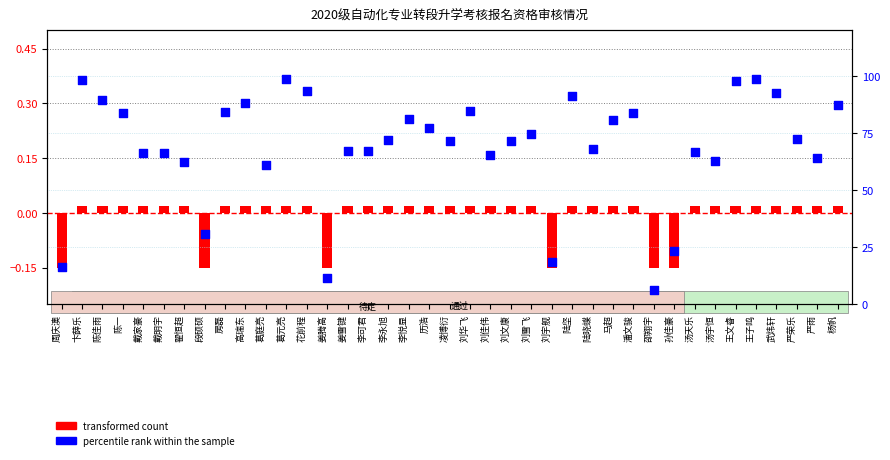

Which series contains the highest Y value?

percentile rank within the sample